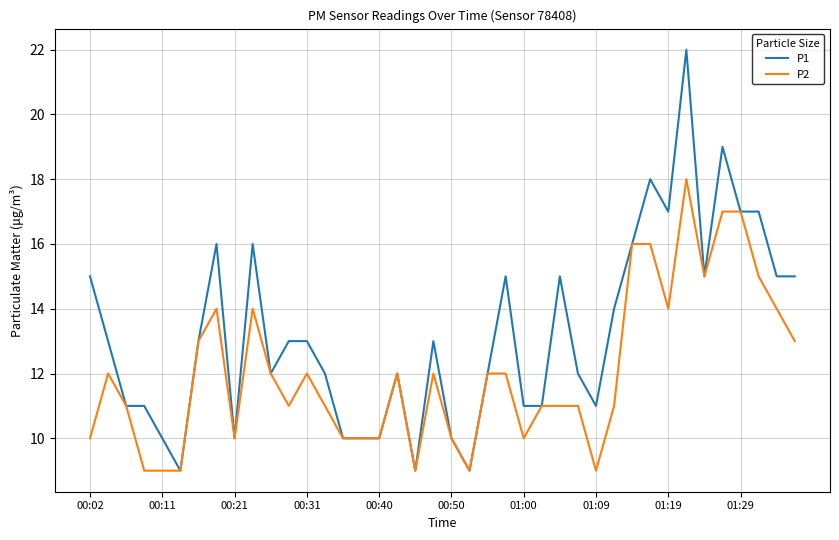

Reading left to right, transcribe all the data shown in this chart.

P1: 15	13	11	11	10	9	13	16	10	16	12	13	13	12	10	10	10	12	9	13	10	9	12	15	11	11	15	12	11	14	16	18	17	22	15	19	17	17	15	15
P2: 10	12	11	9	9	9	13	14	10	14	12	11	12	11	10	10	10	12	9	12	10	9	12	12	10	11	11	11	9	11	16	16	14	18	15	17	17	15	14	13